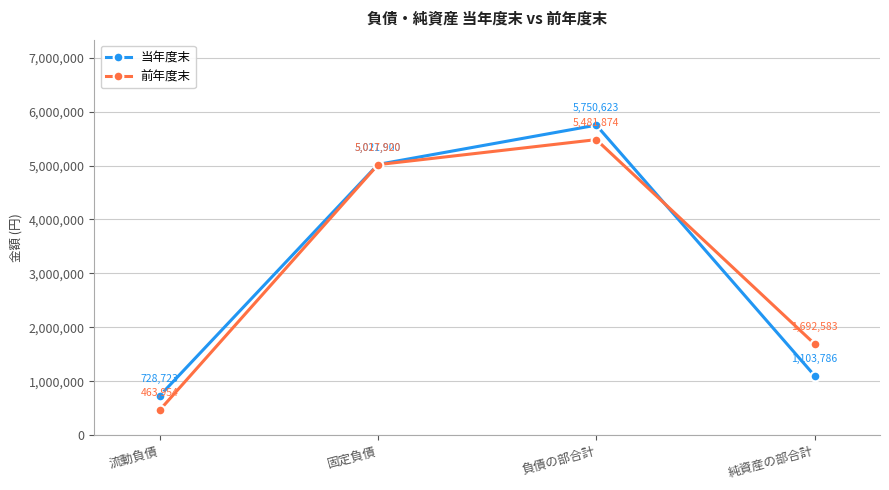

What is the sum of all 前年度末 values?

12656331